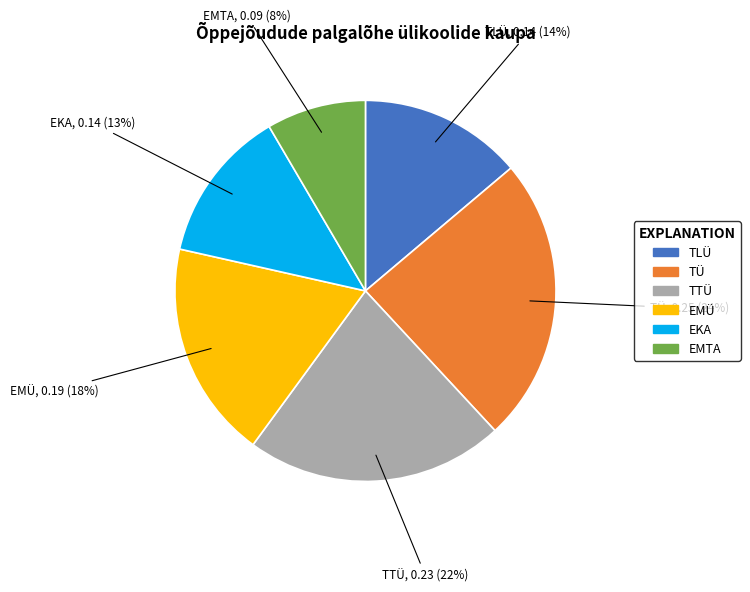

Is there any slice that represents more than half of the pie?

No